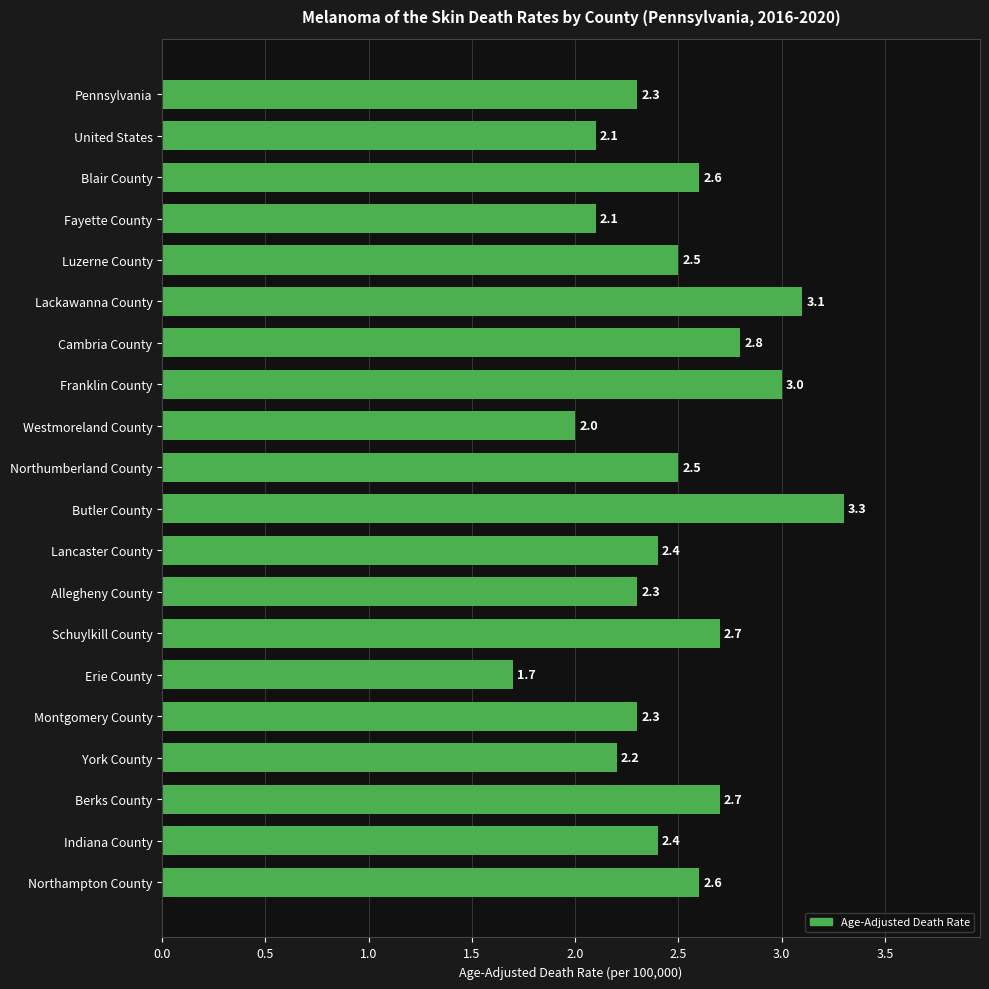

Reading bottom to top, transcribe all the data shown in this chart.

2.6	2.4	2.7	2.2	2.3	1.7	2.7	2.3	2.4	3.3	2.5	2.0	3.0	2.8	3.1	2.5	2.1	2.6	2.1	2.3